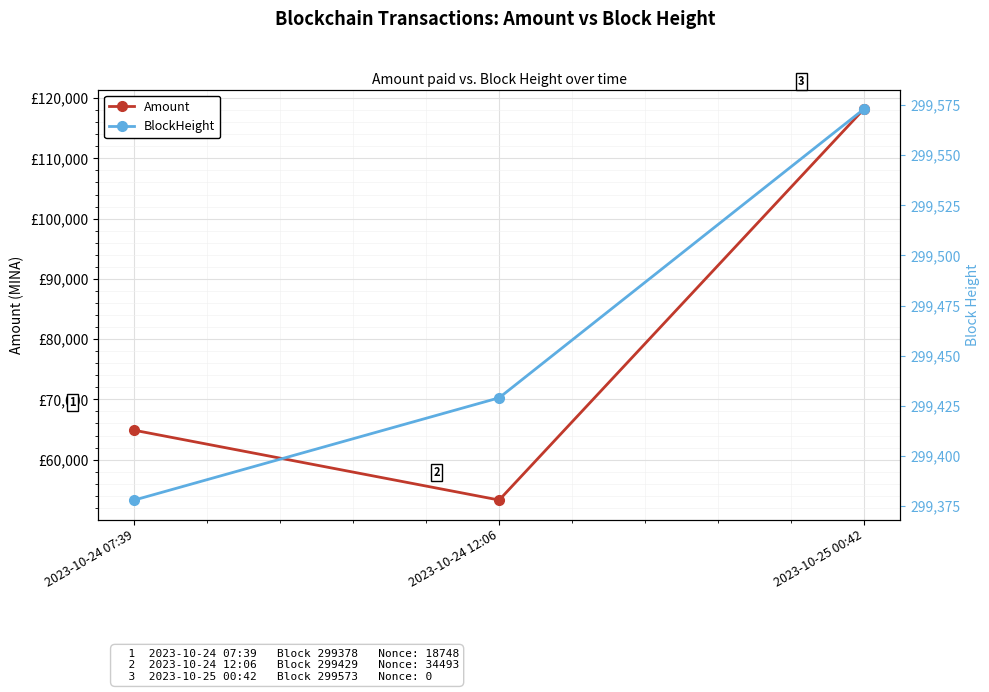

True or false: BlockHeight has a value of 61994.8 at 2023-10-24 07:39.

False